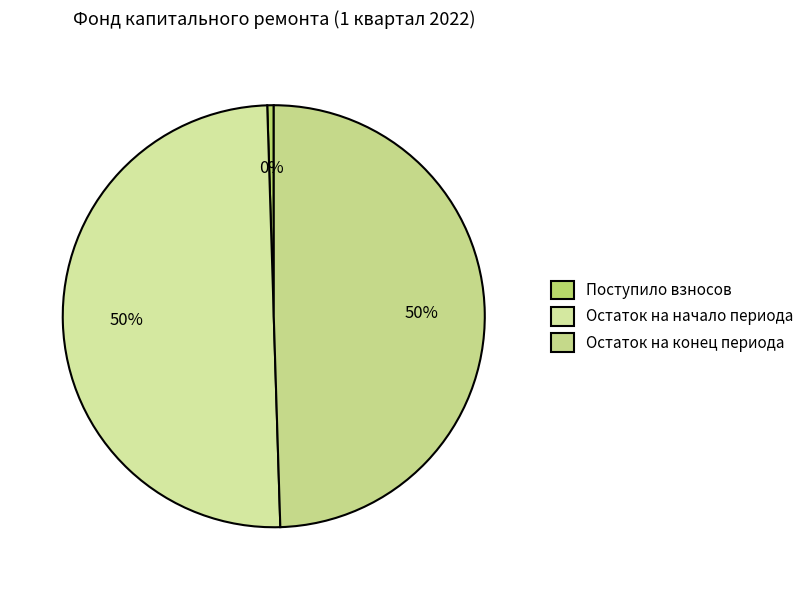

What is the smallest slice in the pie chart?

Поступило взносов